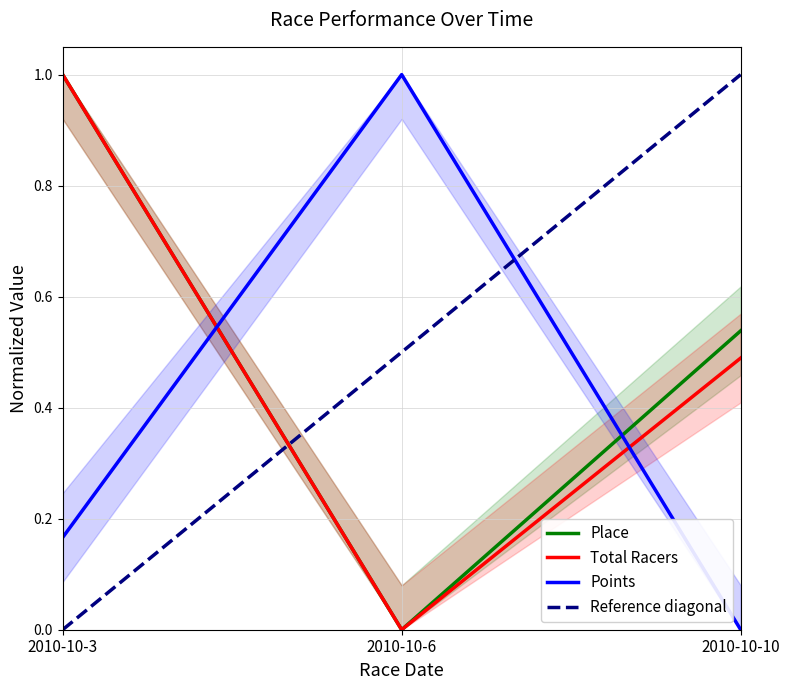

Rank the categories by Place value from lowest to highest.

2010-10-6, 2010-10-10, 2010-10-3